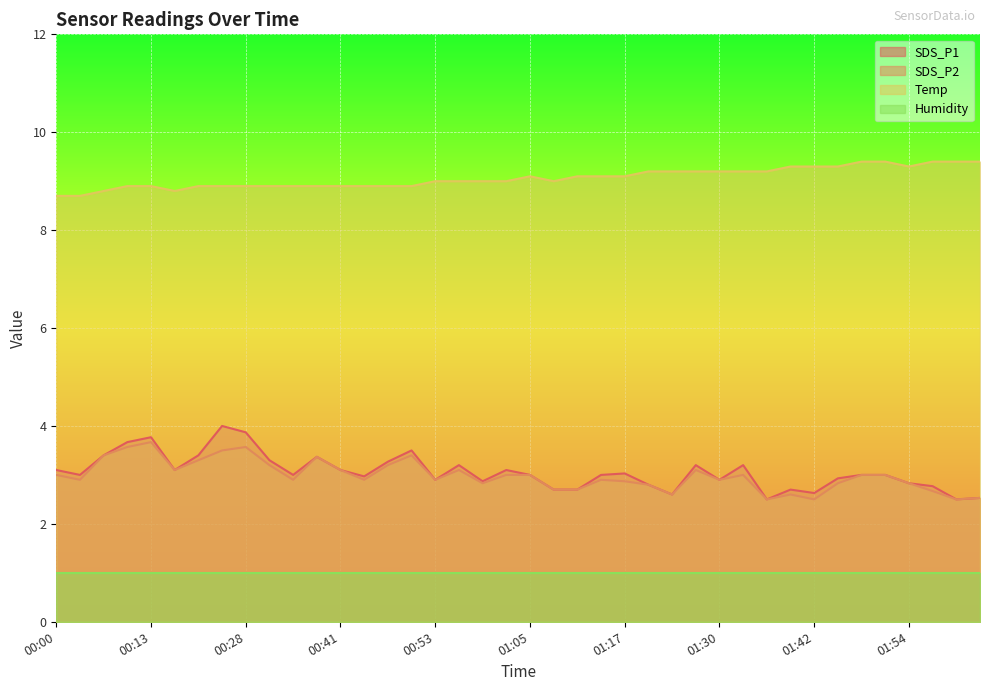

What is the label of the 17th point from the right?

01:14